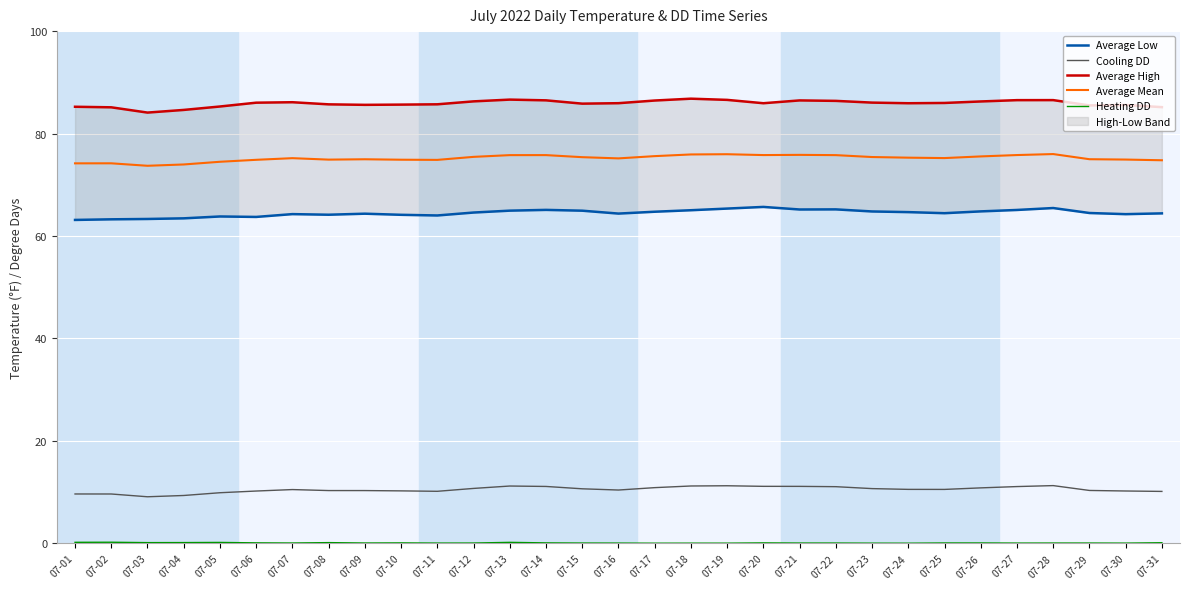

What are all the series names shown in the legend?

Average Low, Cooling DD, Average High, Average Mean, Heating DD